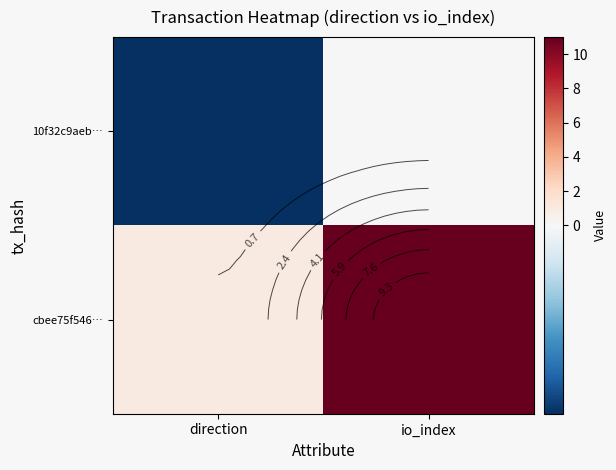

At io_index, list the series in order from largest to smallest.

cbee75f546…, 10f32c9aeb…